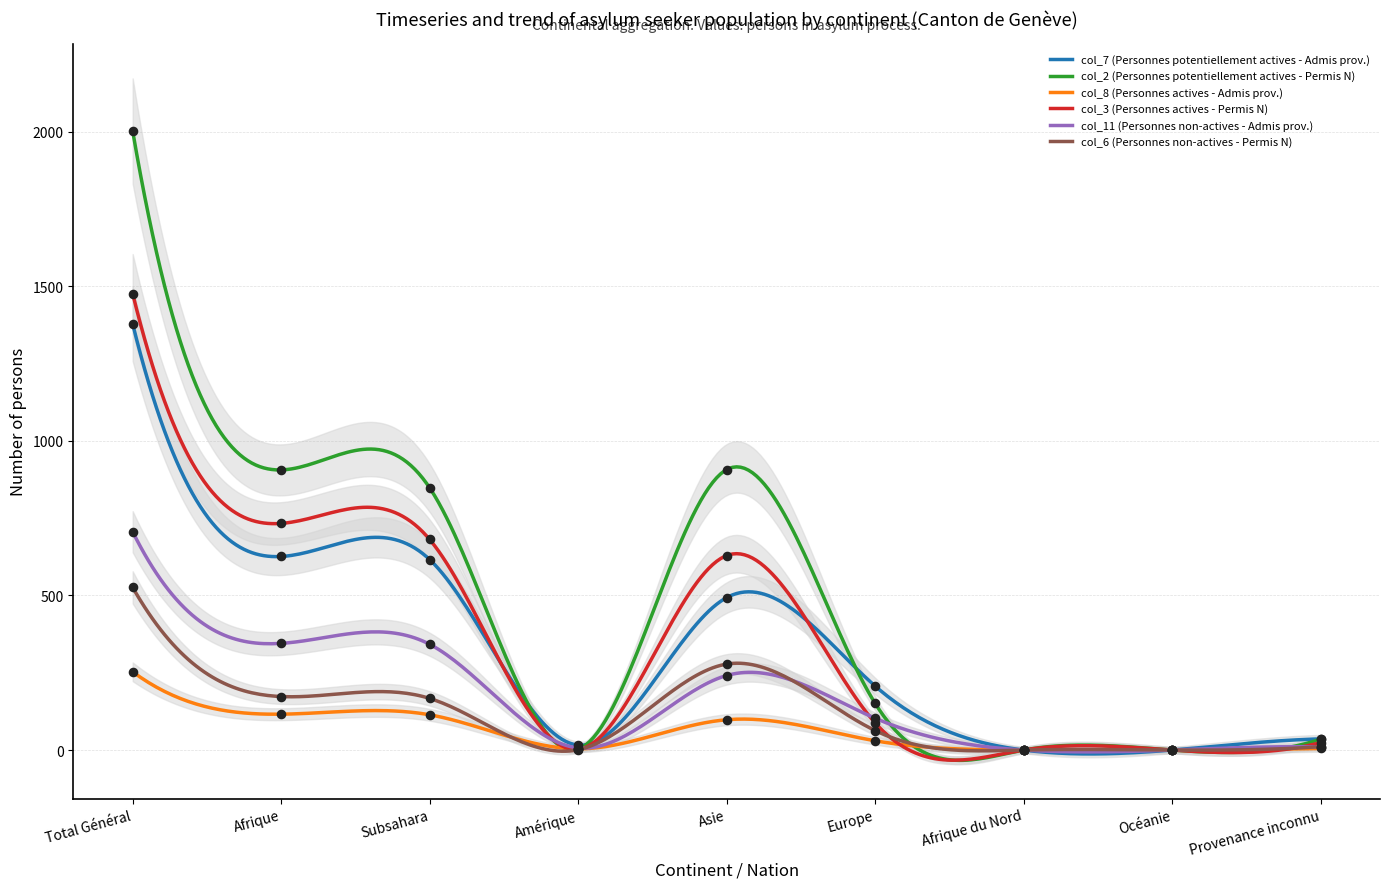

Which series has the largest total across all categories?

col_2 (Personnes potentiellement actives - Permis N)